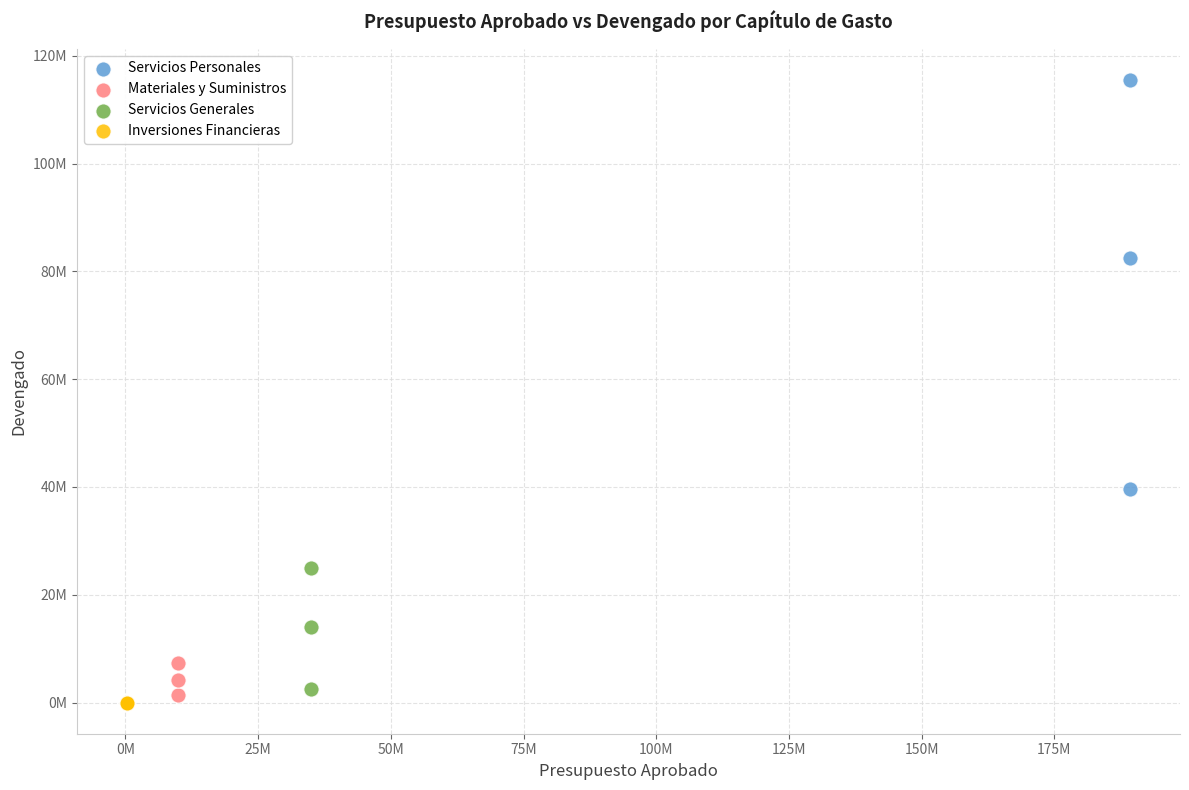

What are all the series names shown in the legend?

Servicios Personales, Materiales y Suministros, Servicios Generales, Inversiones Financieras